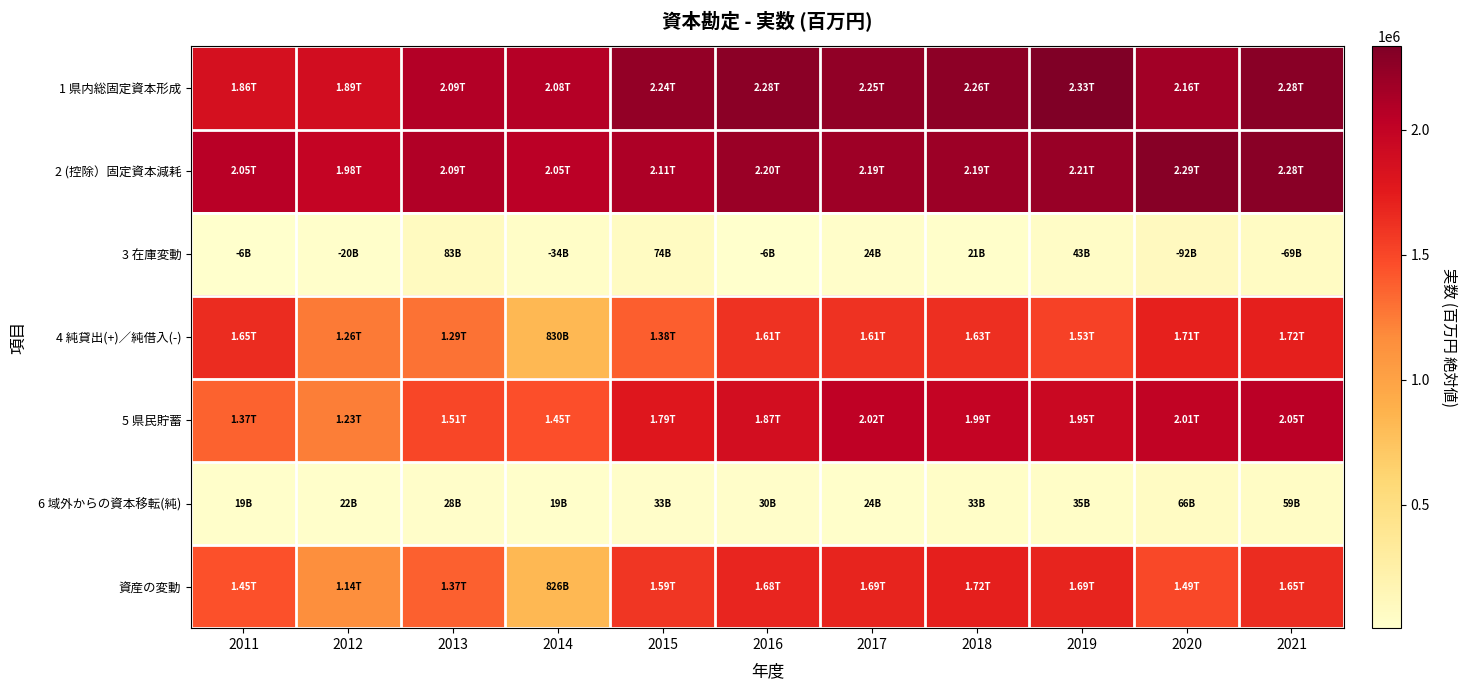

What is the total value across all series at 2017?

9808220.8